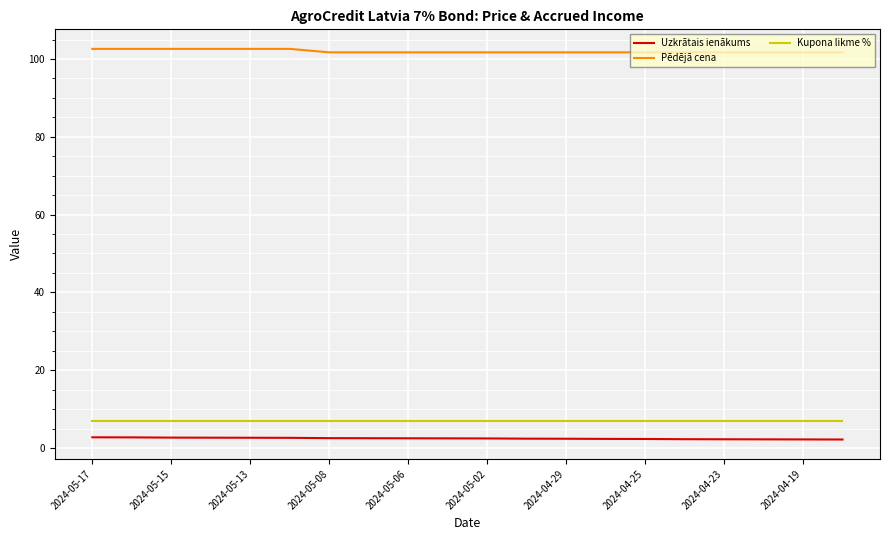

Which series has the largest total across all categories?

Pēdējā cena